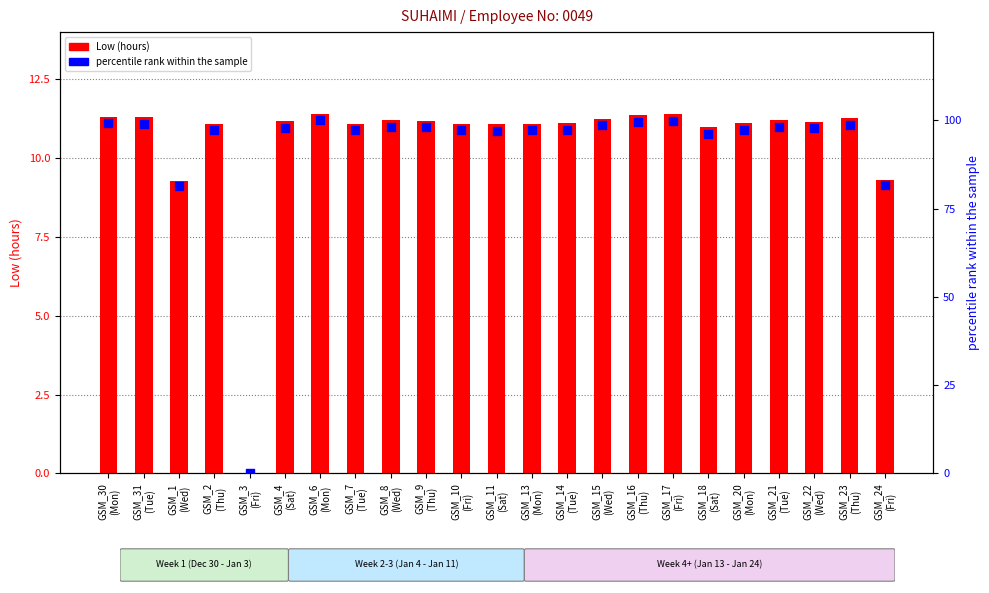

Which series contains the highest Y value?

percentile rank within the sample